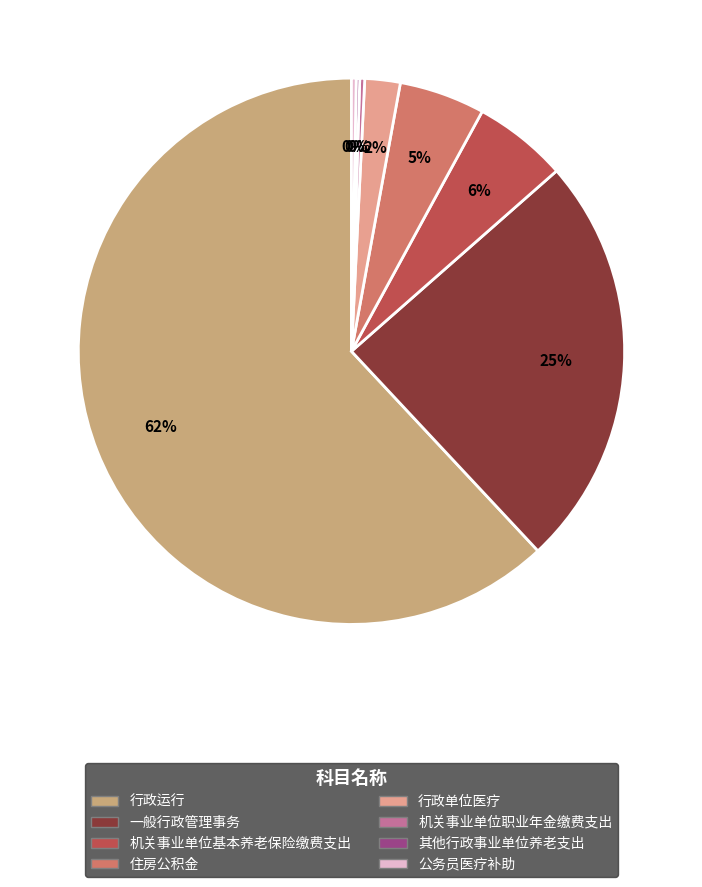

What is the largest slice in the pie chart?

行政运行